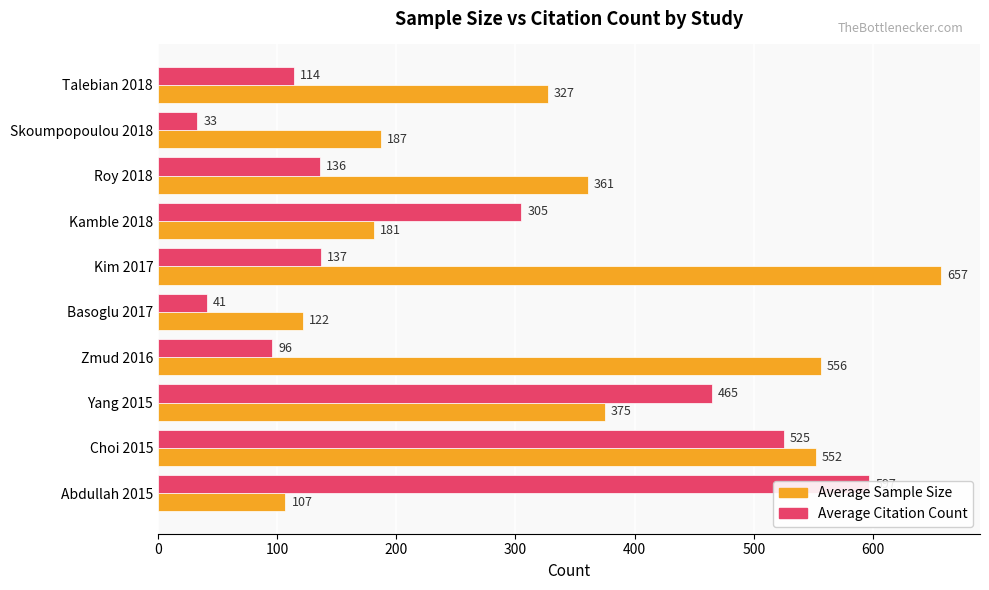

Rank the series by their average value, from highest to lowest.

Average Sample Size, Average Citation Count